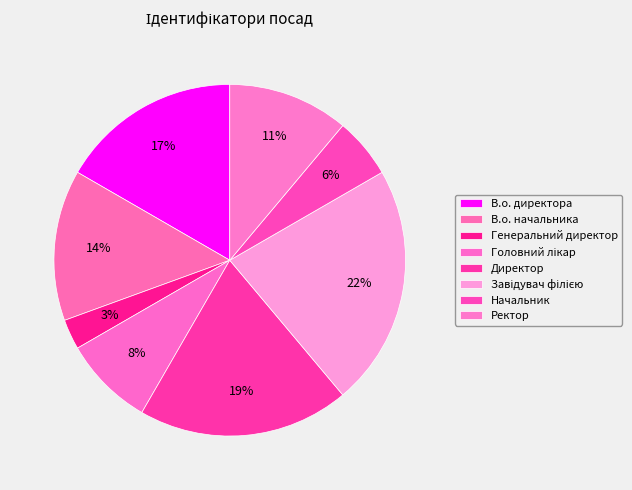

To the nearest percent, what is the difference between the largest and smallest slice percentages?

19%